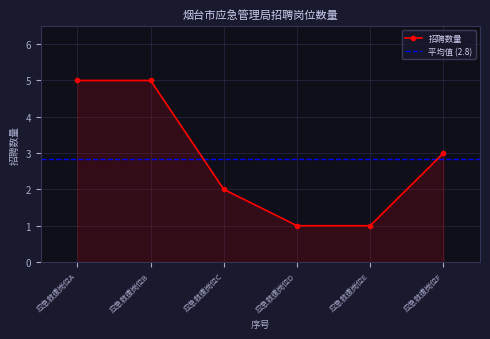

True or false: the data shows 5 at 应急救援岗位A.

True